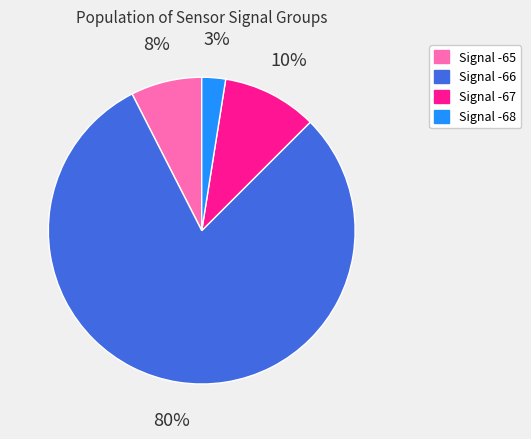

To the nearest percent, what is the average slice percentage?

25%